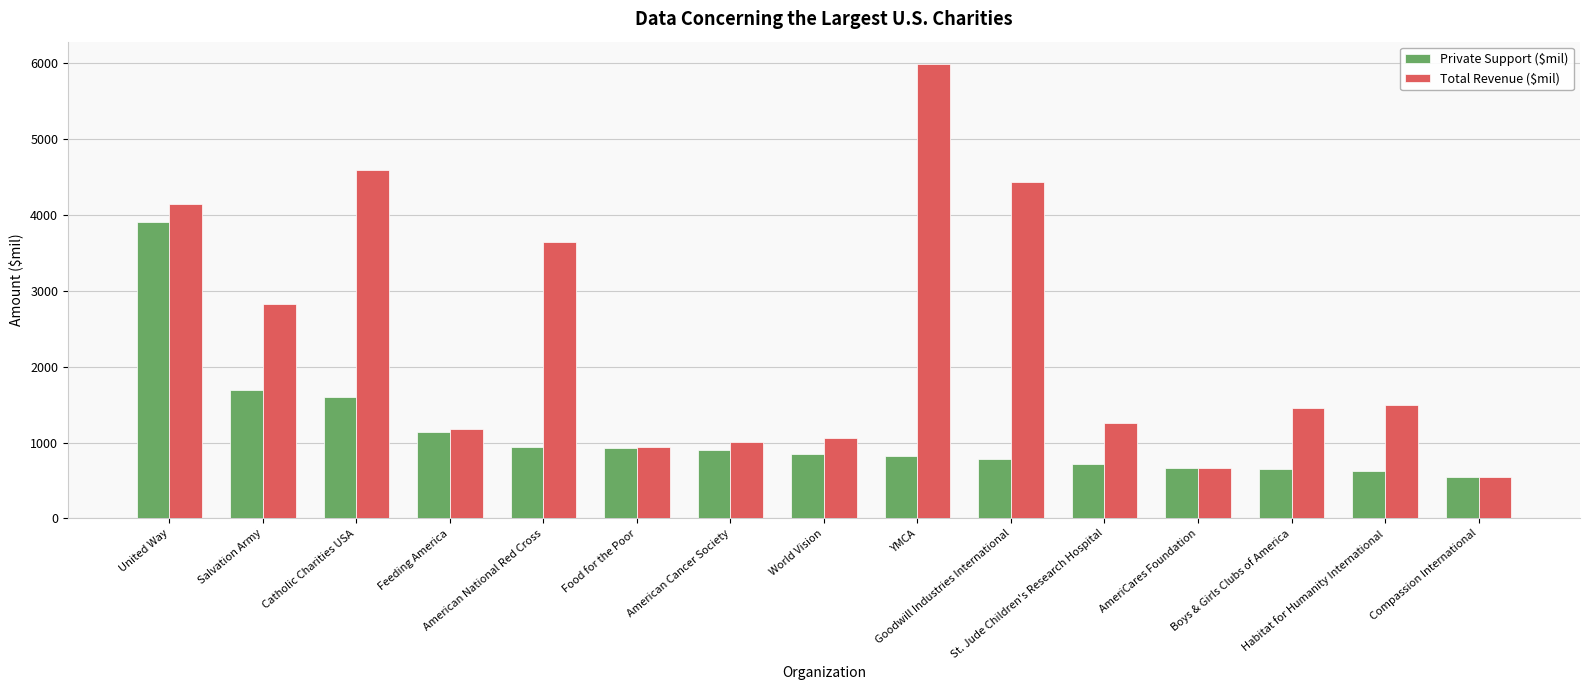

List the series in order of their overall mean, lowest first.

Private Support ($mil), Total Revenue ($mil)